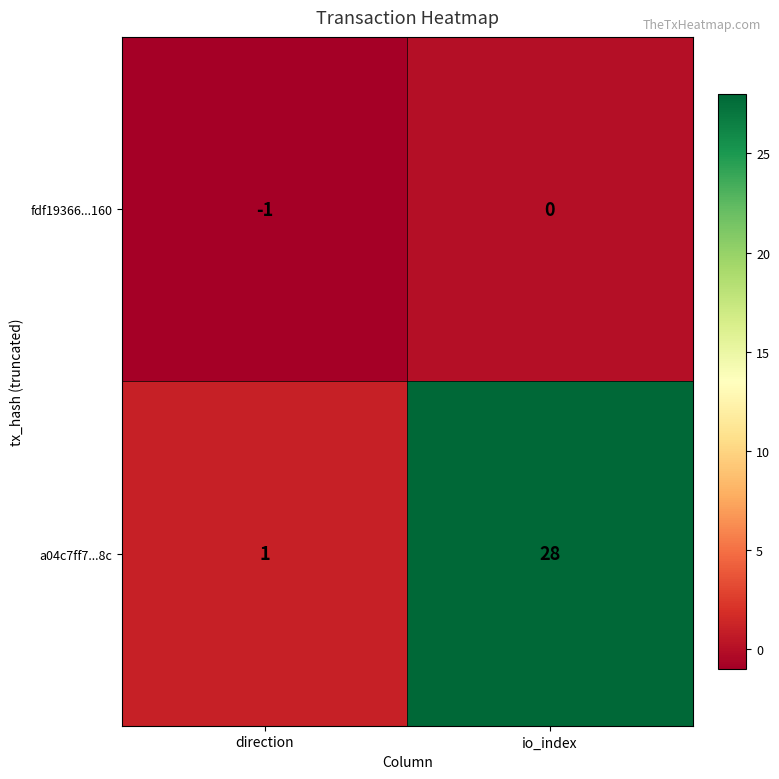

Is the value of a04c7ff7...8c at direction greater than the value of fdf19366...160 at direction?

Yes